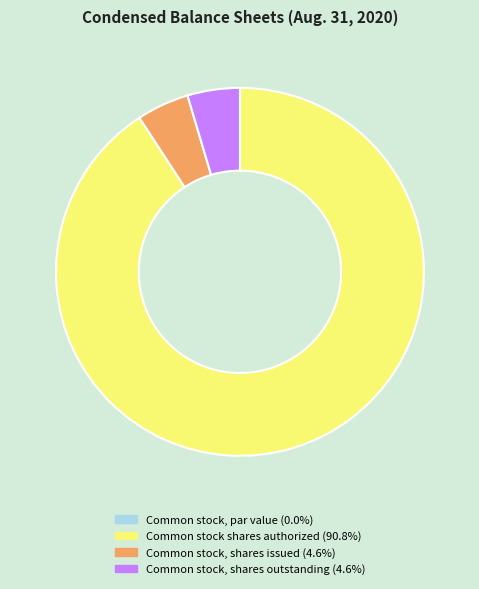

Which category has the biggest portion of the pie?

Common stock shares authorized